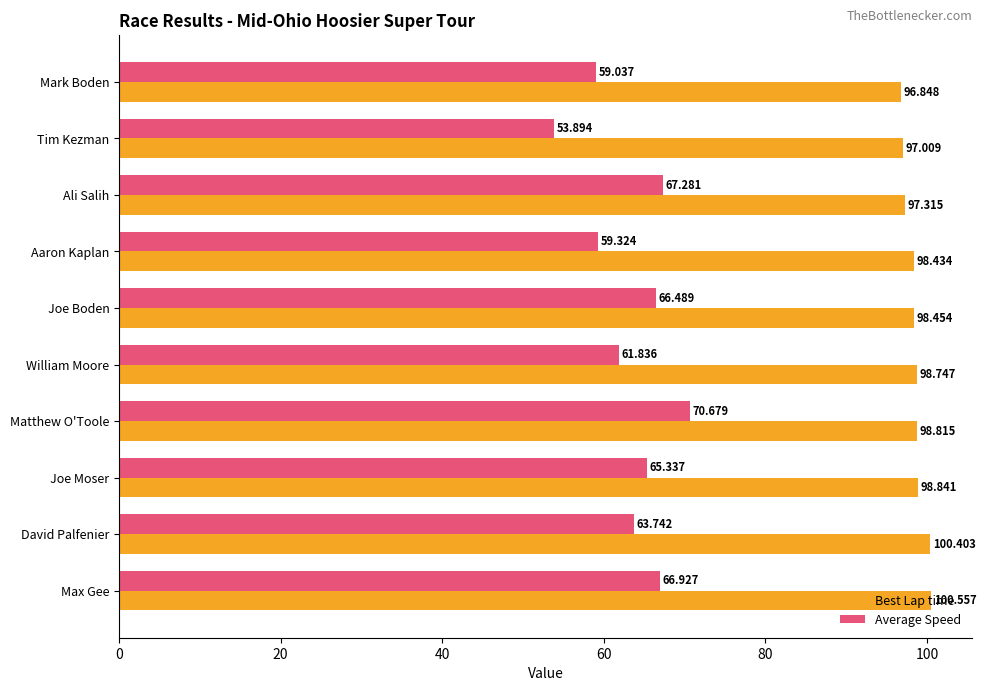

At which category does the chart reach its minimum across all series?

Tim Kezman